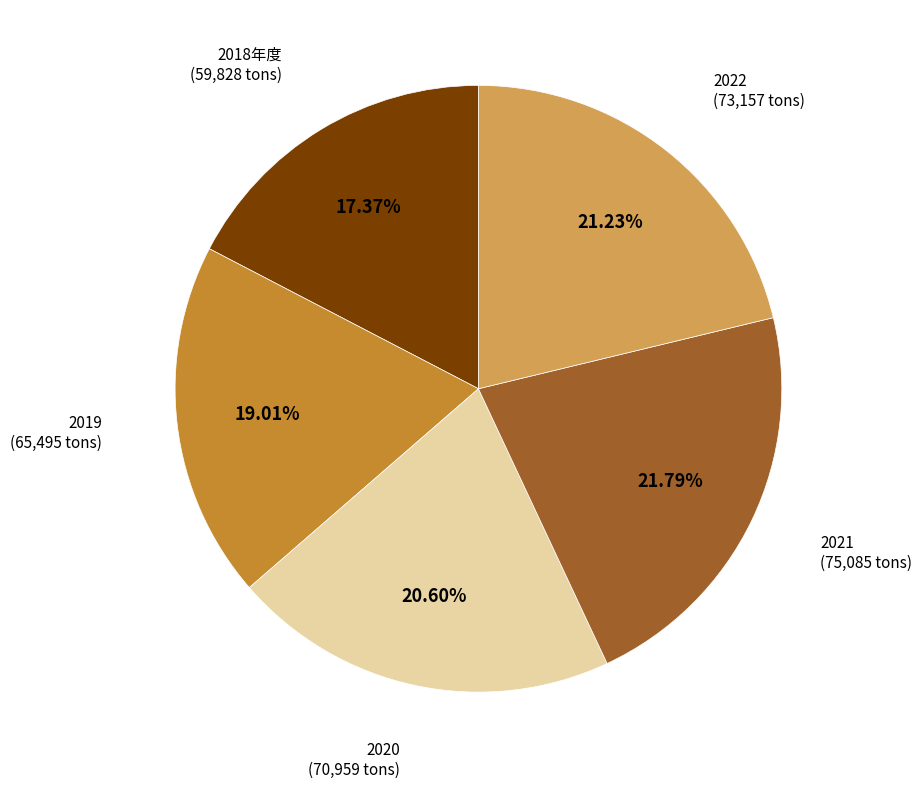

To the nearest percent, what is the combined percentage of 2019 and 2020?

40%